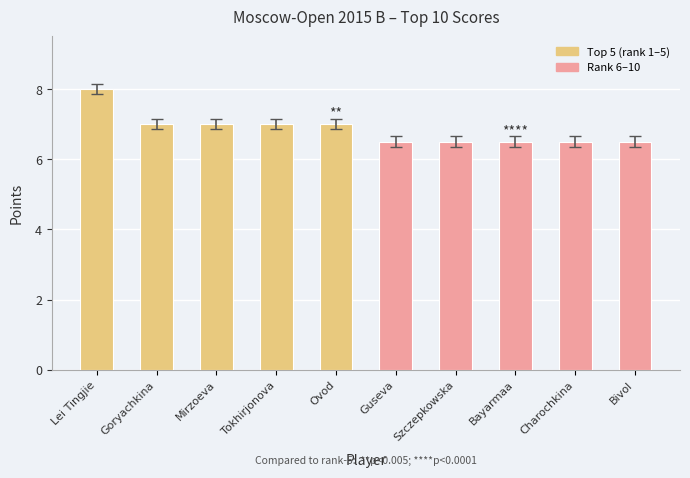

Where does the data first go above 7?

Lei Tingjie